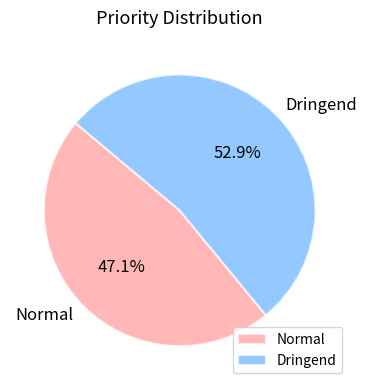

What percentage is the Normal slice, to the nearest percent?

47%